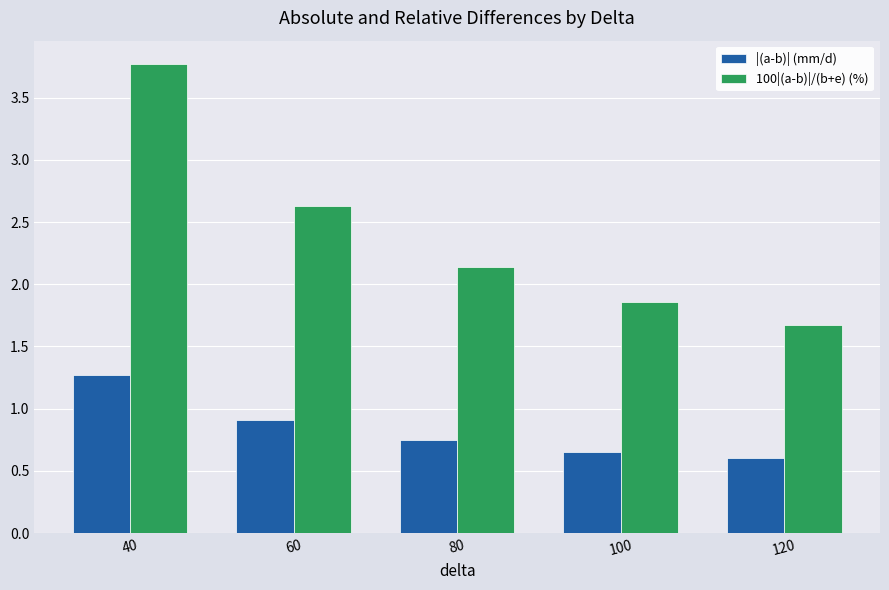

True or false: |(a-b)| (mm/d) has a value of 0.6 at 120.

True